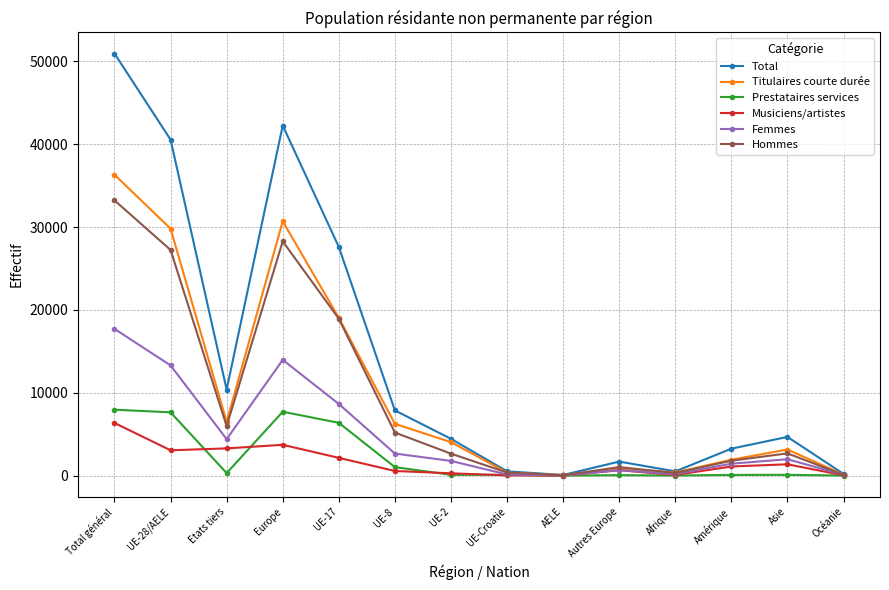

Which series has the largest range (max minus min)?

Total